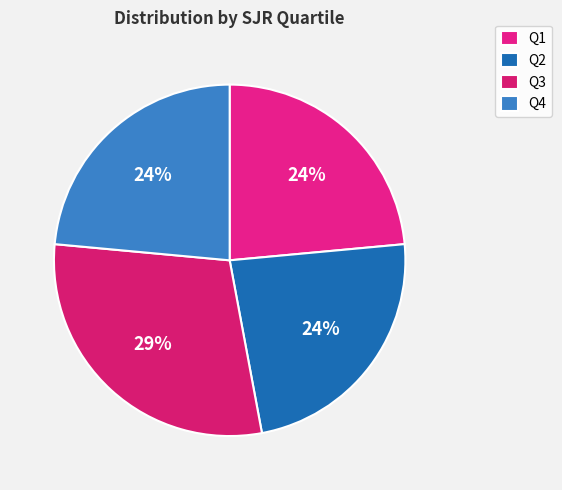

Between Q1 and Q4, which is larger?

Q1